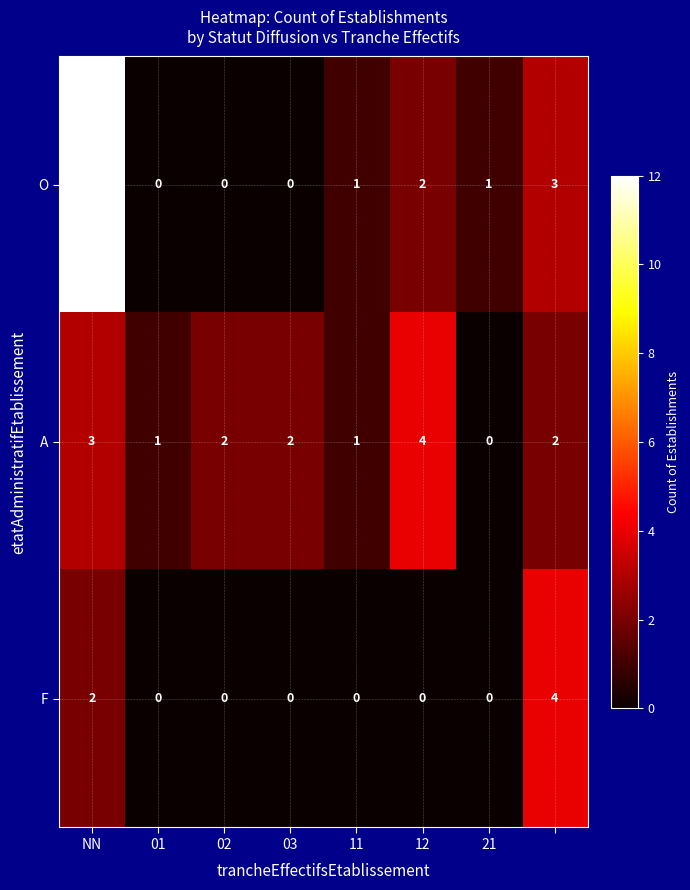

Rank the series by their average value, from lowest to highest.

F, A, O